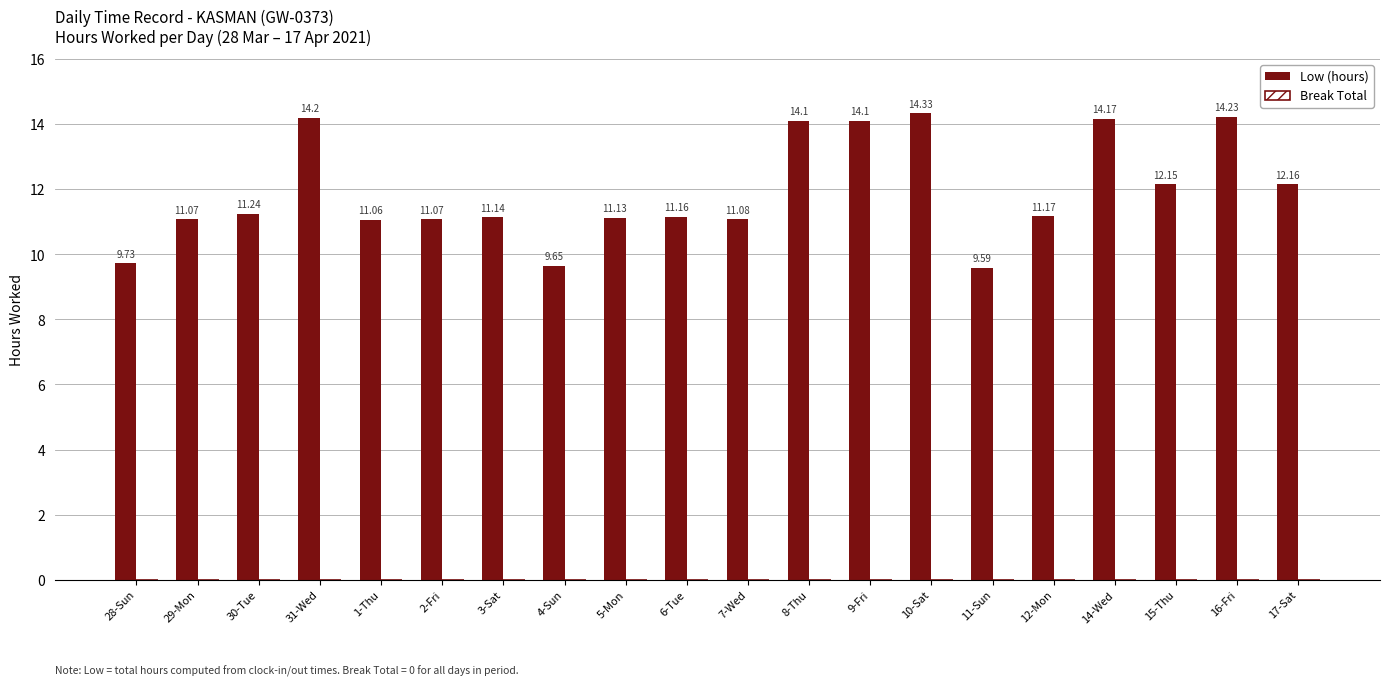

What is the sum of the values at 30-Tue and 9-Fri?

25.3